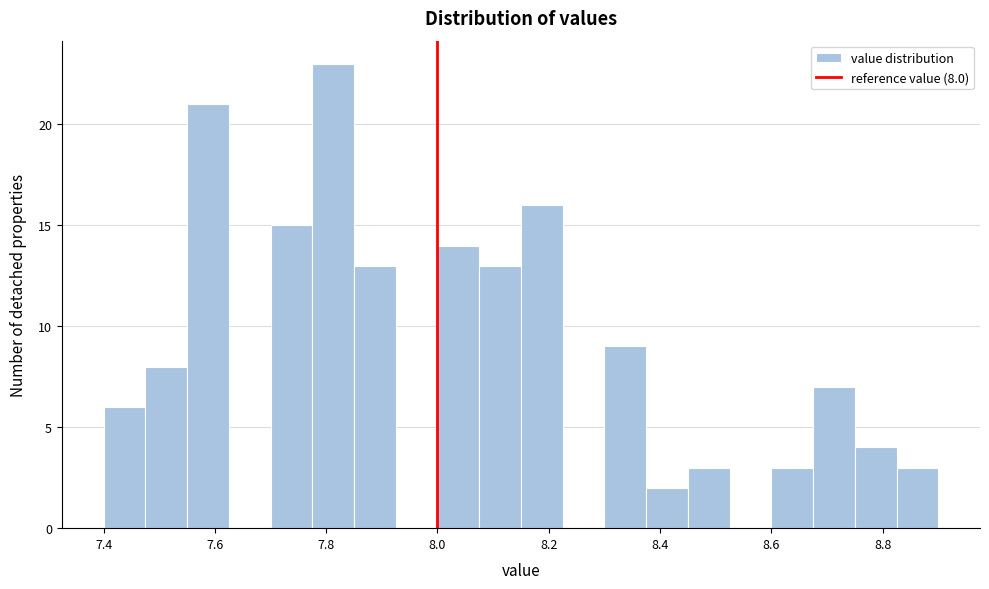

Around what value on the x-axis is the tallest bar? Give the approximate position of its centre, as read against the axis.

7.82